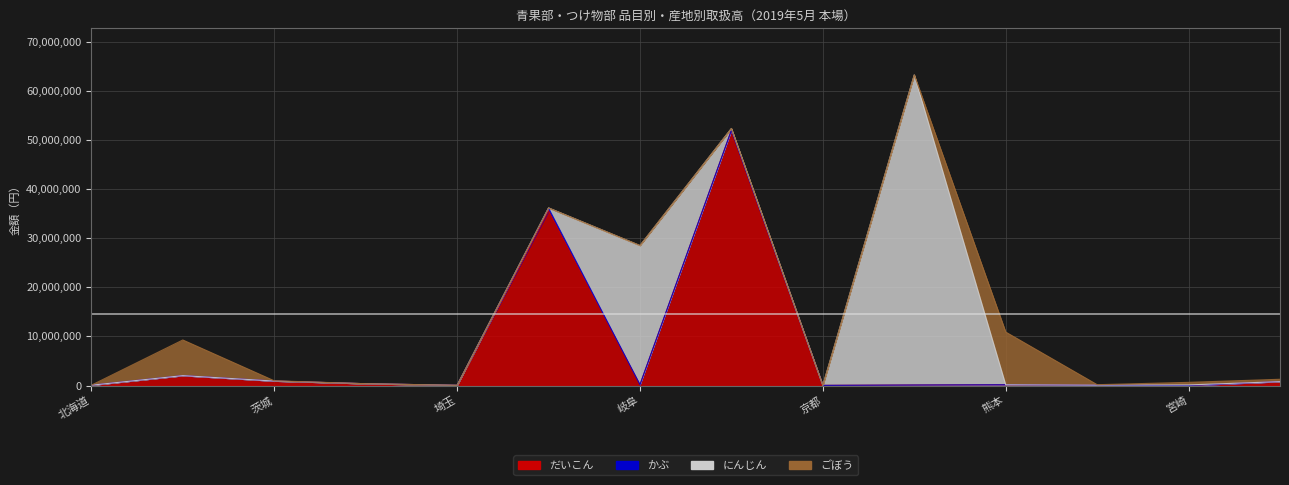

Is it true that ごぼう equals 1835 at 北海道?

True